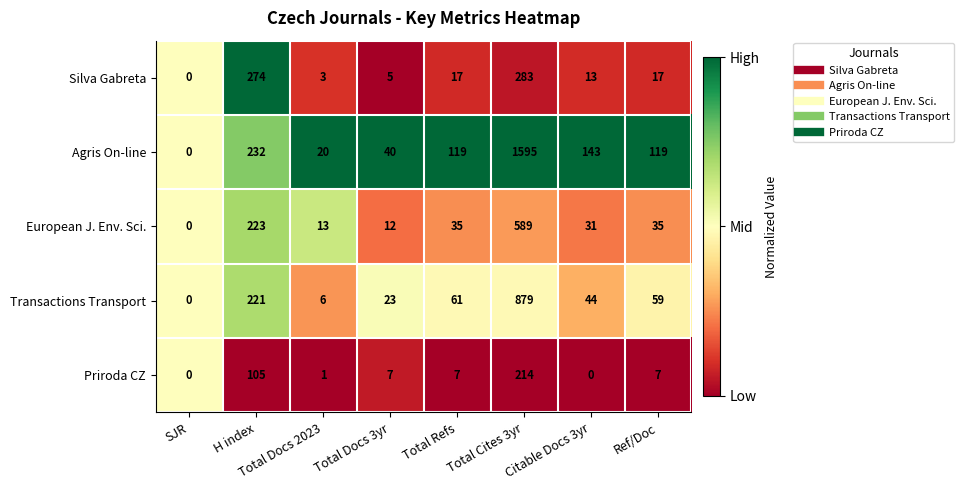

What is the difference between the highest and lowest values at Ref/Doc?

112